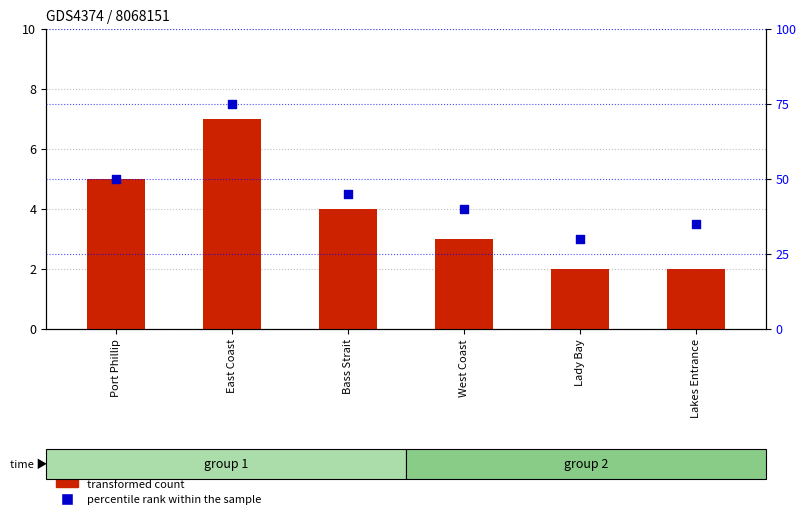

Is the value of percentile rank within the sample at Lakes Entrance greater than the value of transformed count at West Coast?

Yes